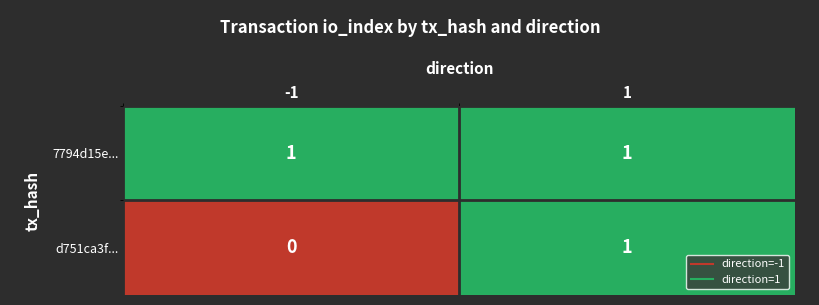

The 7794d15e... series shows 1 at 1. True or false?

True